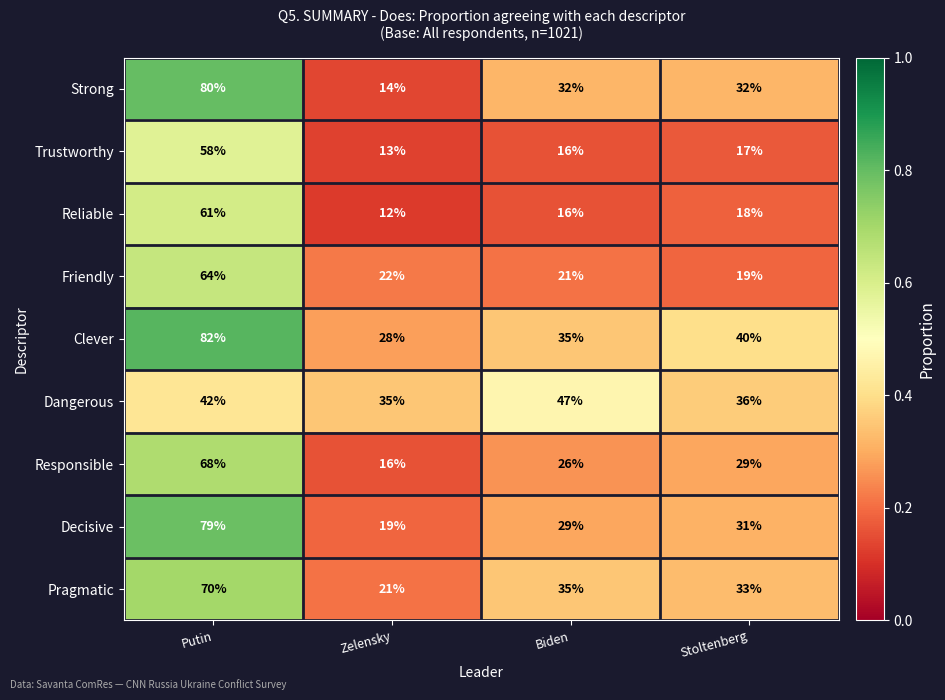

List the series in order of their peak value, highest first.

Clever, Strong, Decisive, Pragmatic, Responsible, Friendly, Reliable, Trustworthy, Dangerous